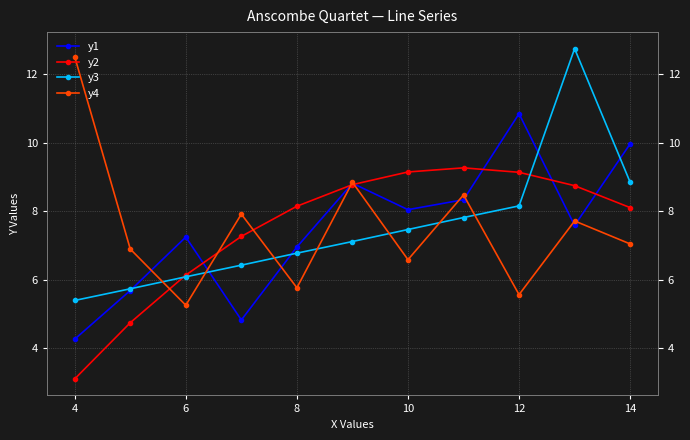

What is the minimum value for y4?

5.2